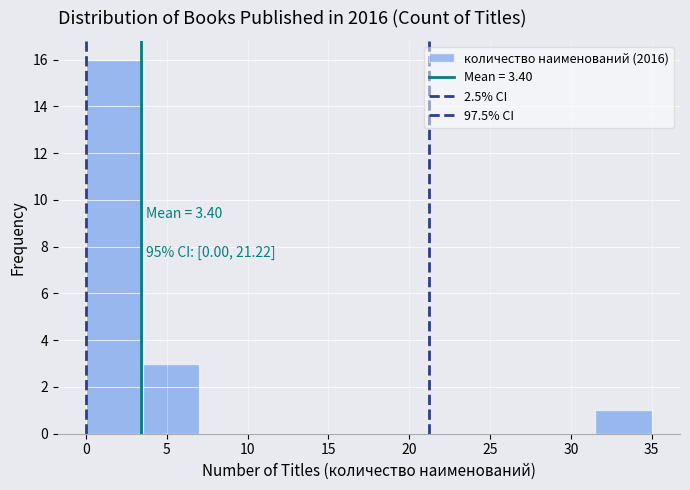

Which range on the x-axis has the tallest bar?

0.0 to 3.5